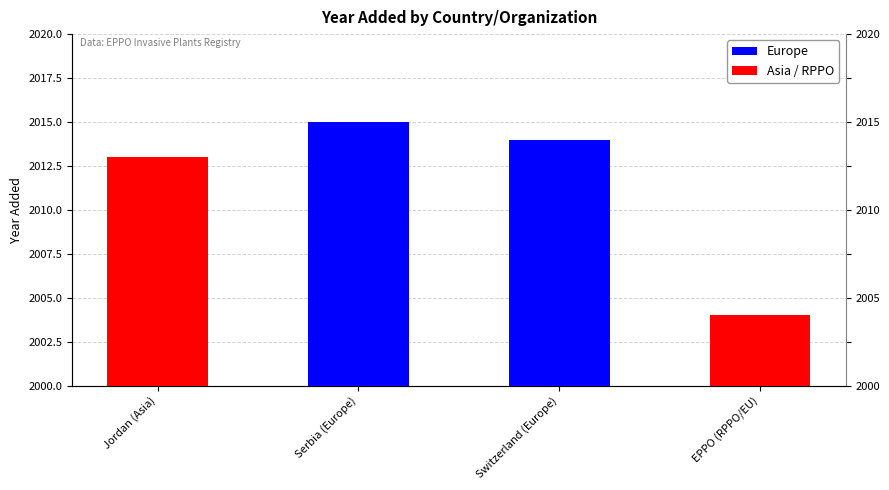

Which category has the highest value across all series?

Serbia (Europe)